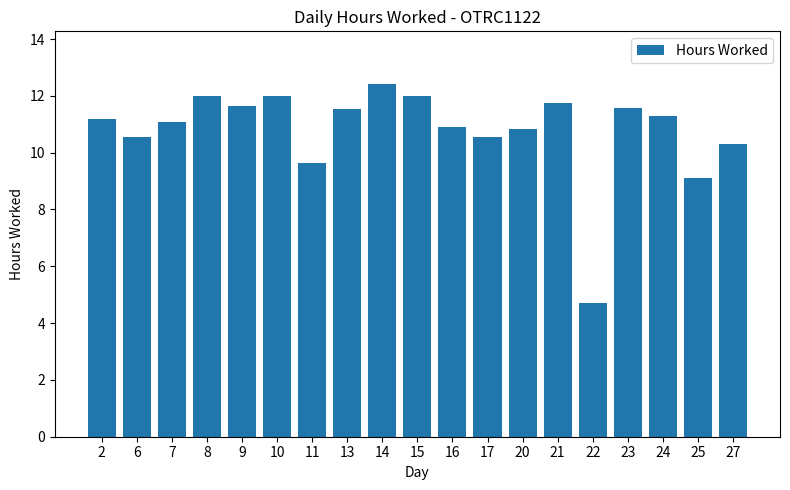

How many series are shown in this chart?

1